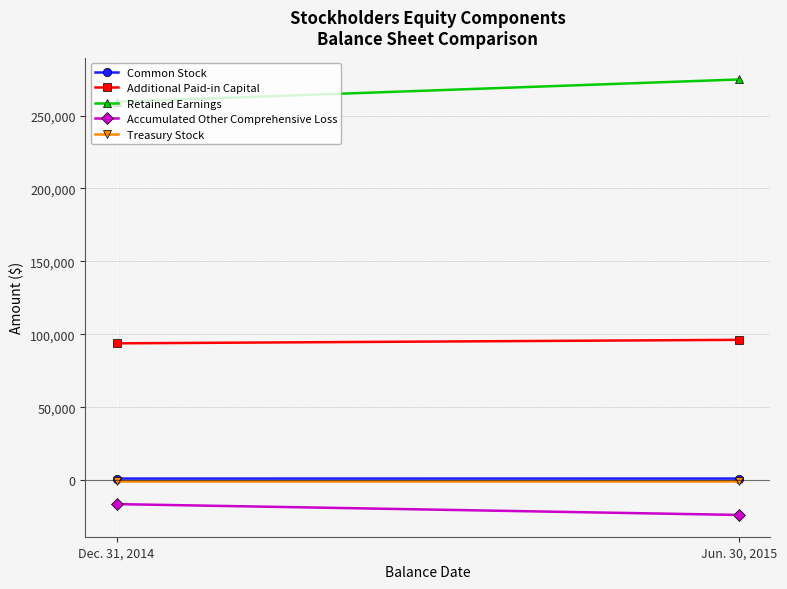

The value of Common Stock at Jun. 30, 2015 is 1139. True or false?

True